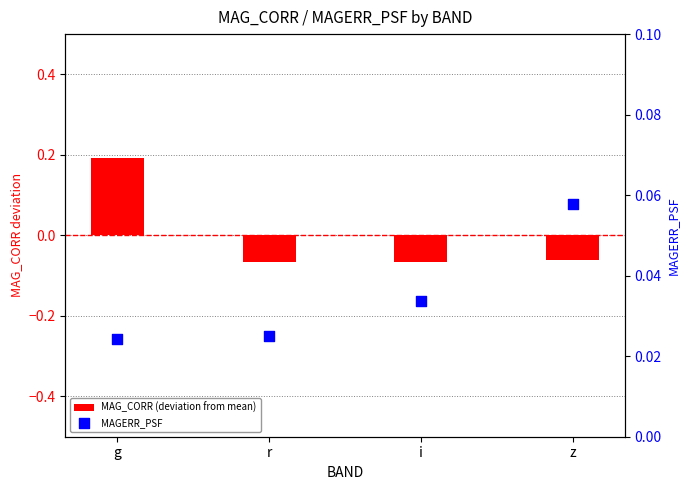

At which category is the sum across all series the highest?

g